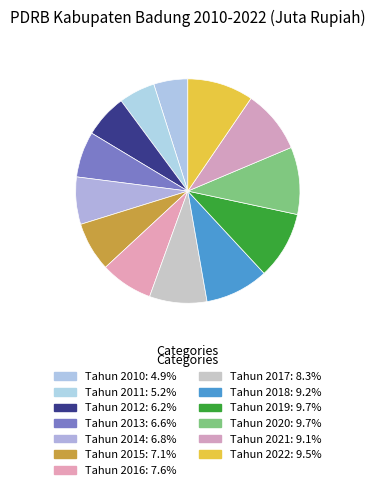

Which slice is the largest?

Tahun 2019